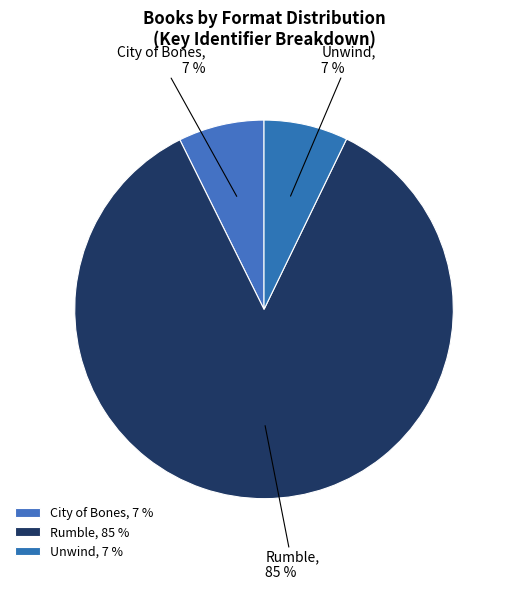

What percentage is the City of Bones slice, to the nearest percent?

7%